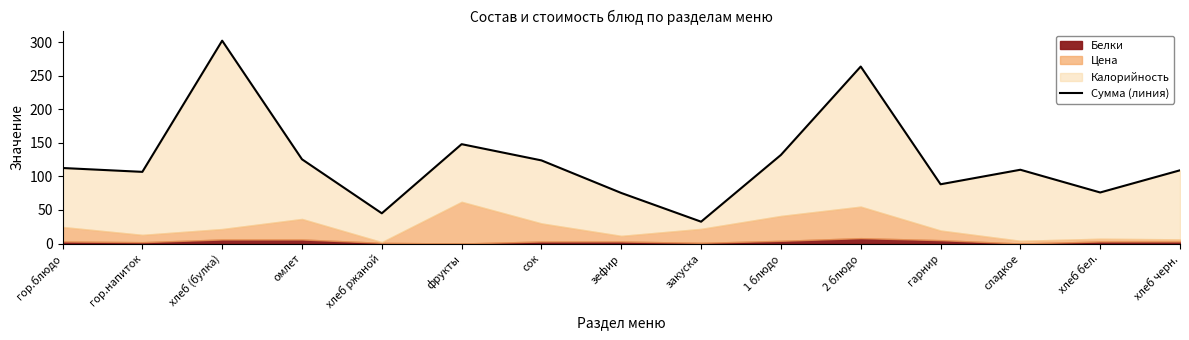

List the labels in order of value, largest first.

хлеб (булка), 2 блюдо, фрукты, 1 блюдо, омлет, сок, гор.блюдо, сладкое, хлеб черн., гор.напиток, гарнир, хлеб бел., зефир, хлеб ржаной, закуска